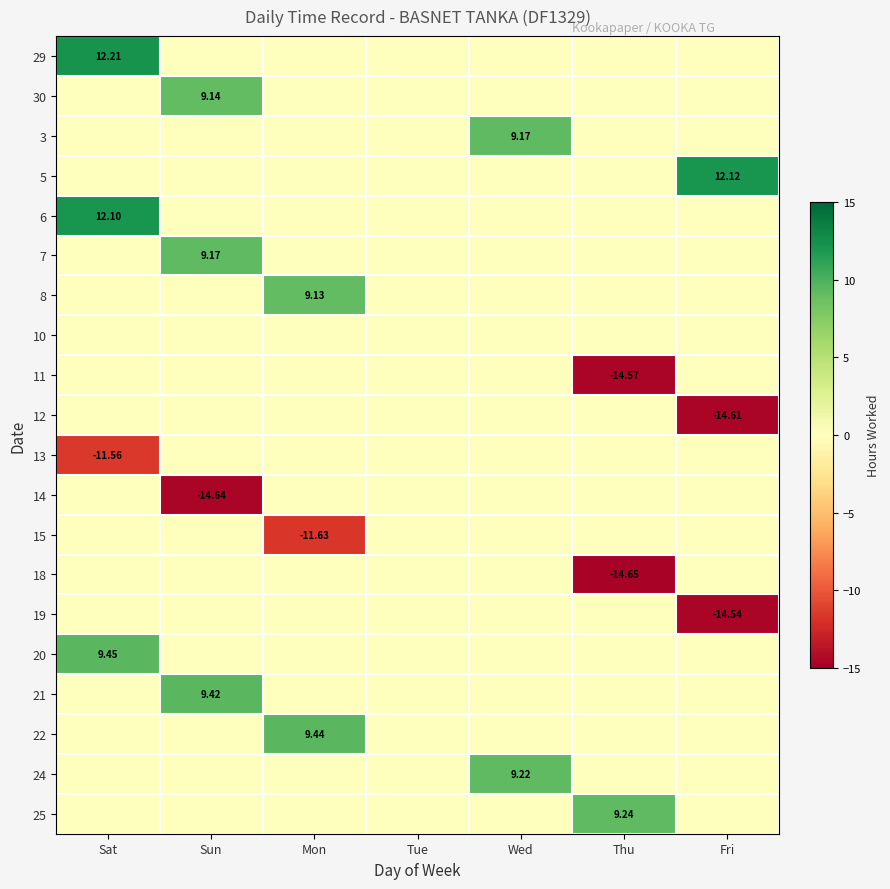

At how many categories does at least one series exceed -8?

7